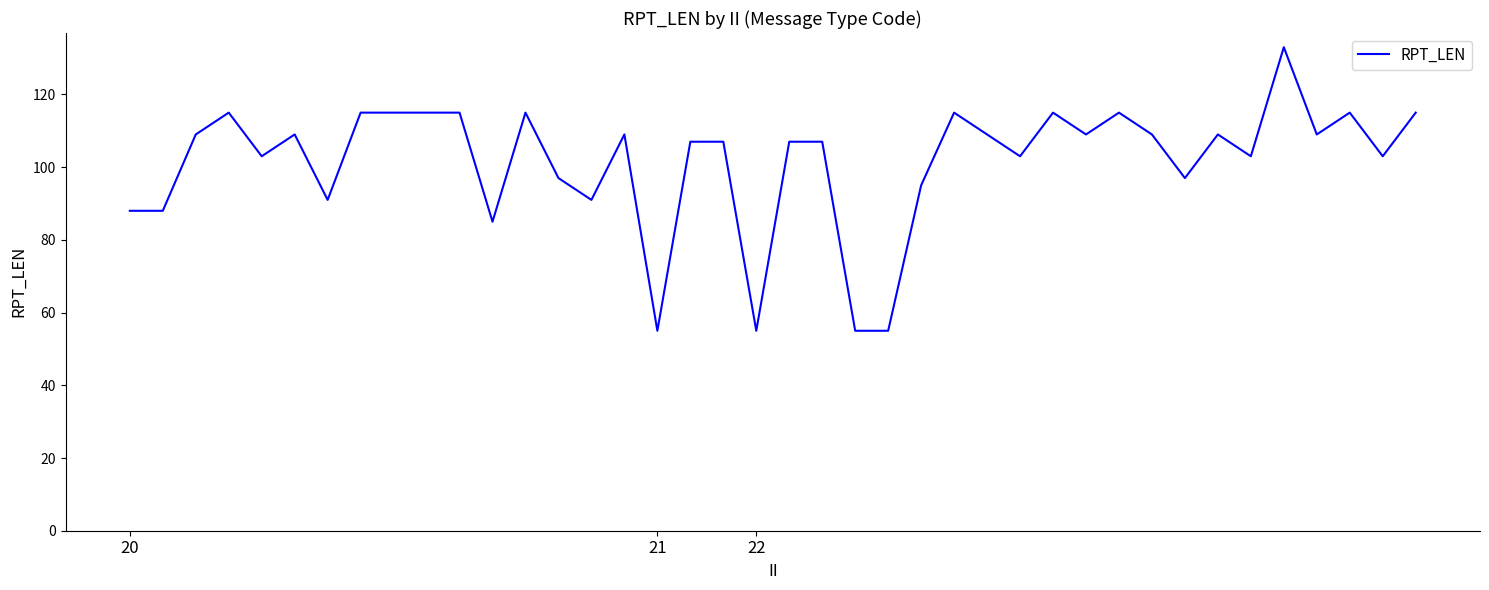

What is the maximum value shown in the chart?

133